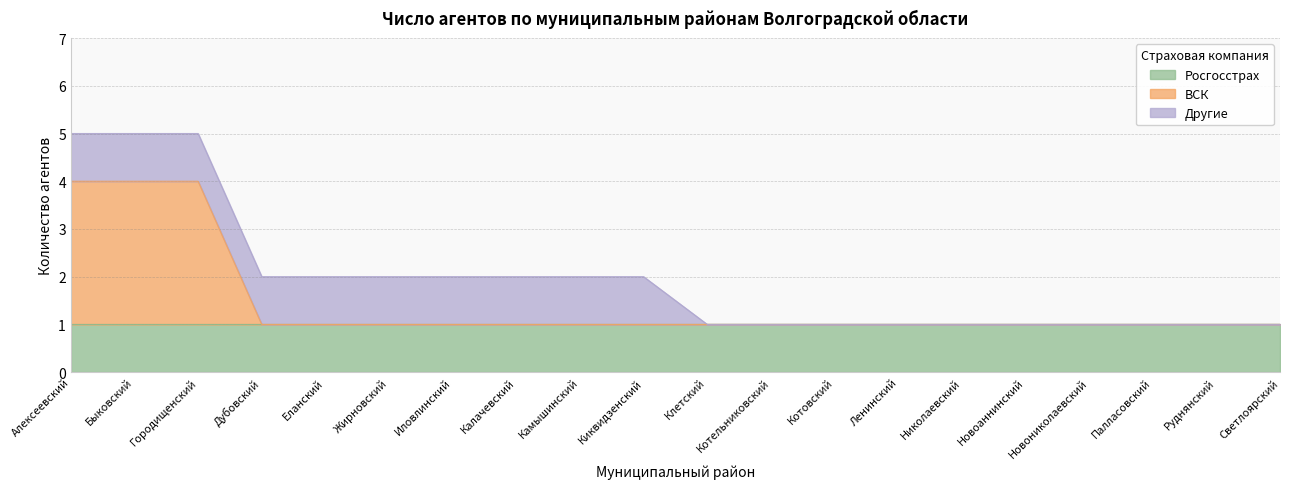

Which category has the highest value across all series?

Алексеевский